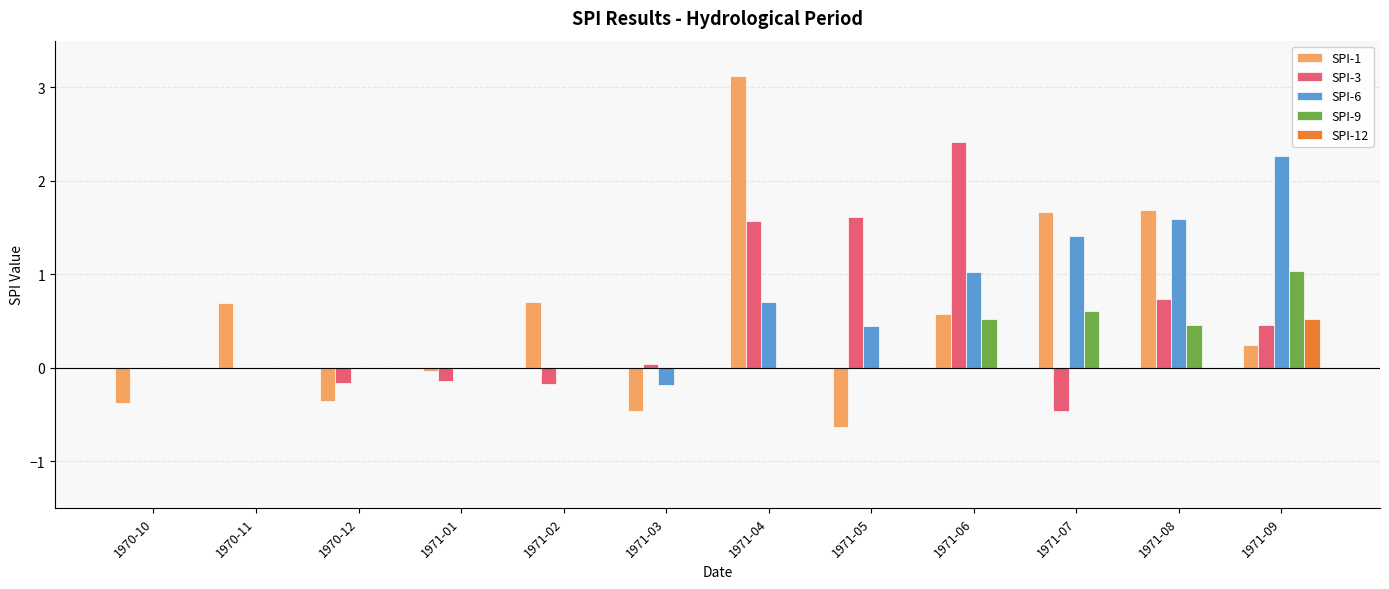

At which category is the sum across all series the highest?

1971-04